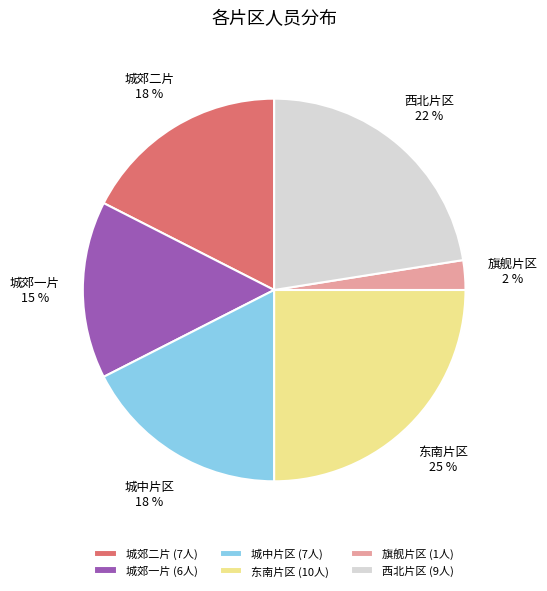

Which slice is the largest?

东南片区